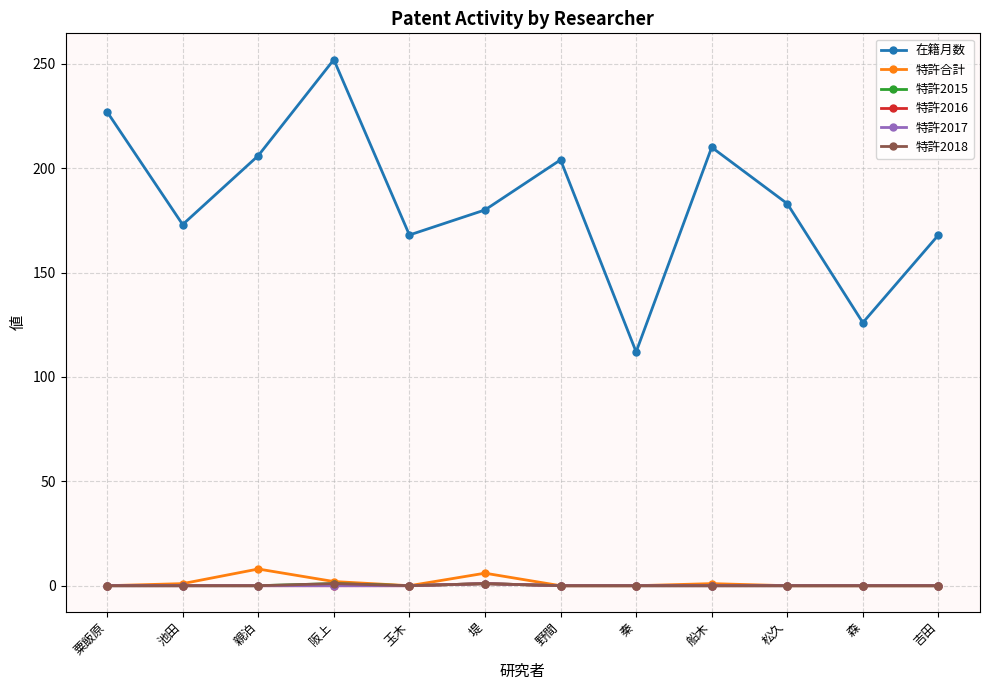

Does the chart have visible grid lines?

Yes